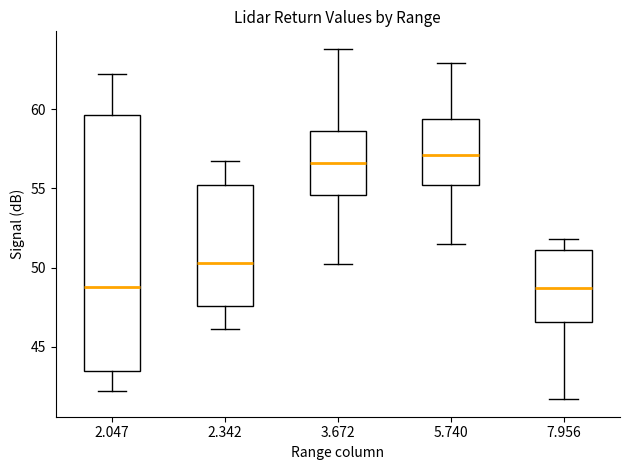

Reading left to right, read every box against the y-axis: the position of its median line, the range the box covers, and the ends of its whiskers. The values are not printed on the chart, so give them approximately, as read against the axis.

2.047: median 49.0, box 43.5 to 59.5, whiskers 42.0 to 62.0
2.342: median 50.5, box 47.5 to 55.0, whiskers 46.0 to 56.5
3.672: median 56.5, box 54.5 to 58.5, whiskers 50.0 to 64.0
5.740: median 57.0, box 55.0 to 59.5, whiskers 51.5 to 63.0
7.956: median 48.5, box 46.5 to 51.0, whiskers 41.5 to 52.0